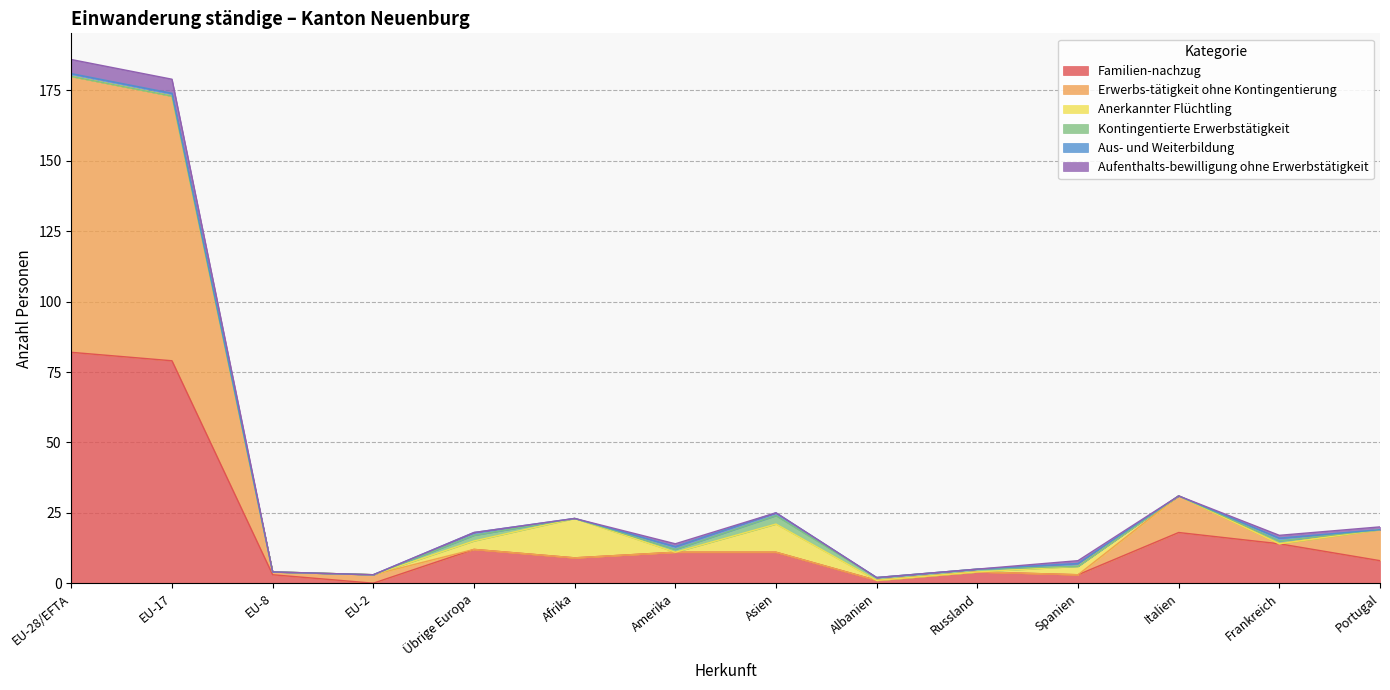

Is the value of Erwerbs-tätigkeit ohne Kontingentierung at Afrika greater than the value of Aufenthalts-bewilligung ohne Erwerbstätigkeit at EU-8?

No